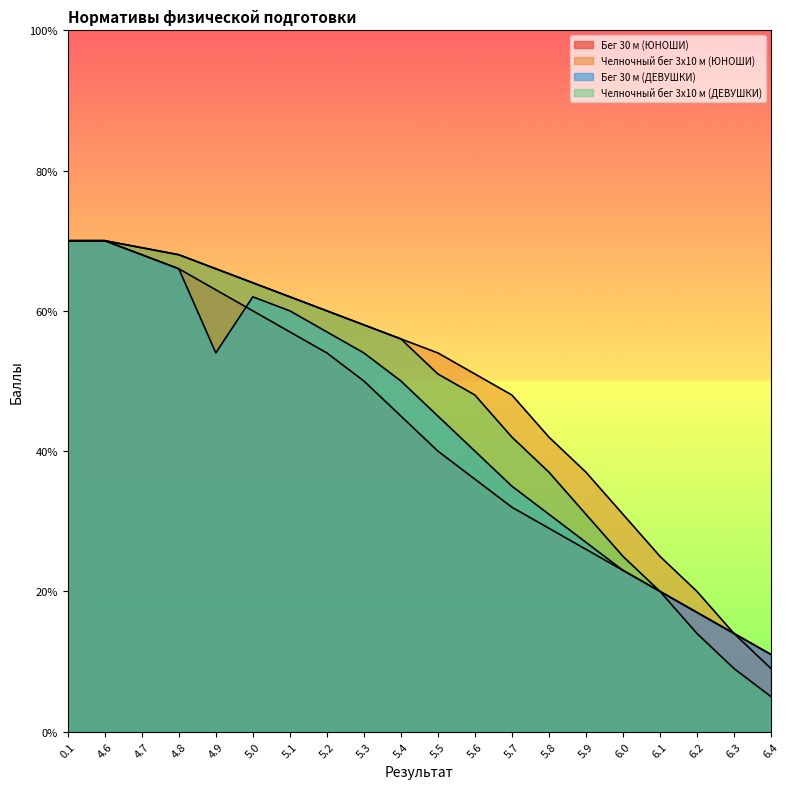

At which category does Бег 30 м (ДЕВУШКИ) reach its first local valley?

4.9